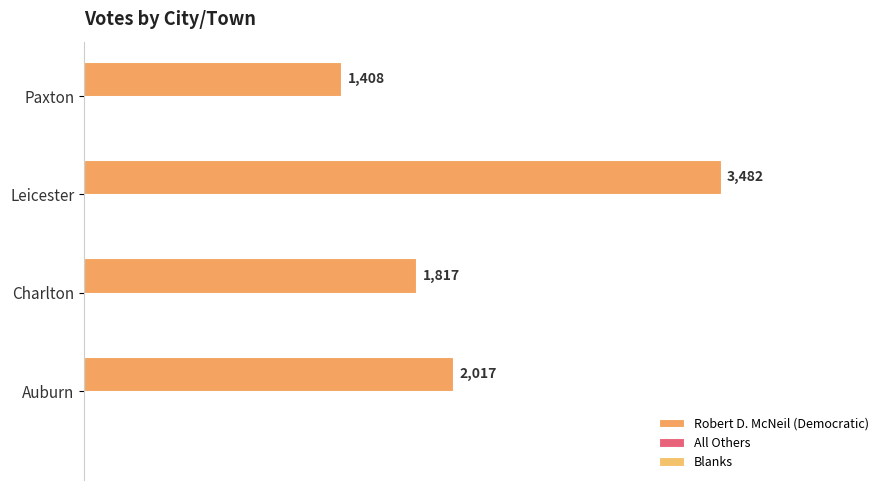

Are the bars horizontal?

Yes